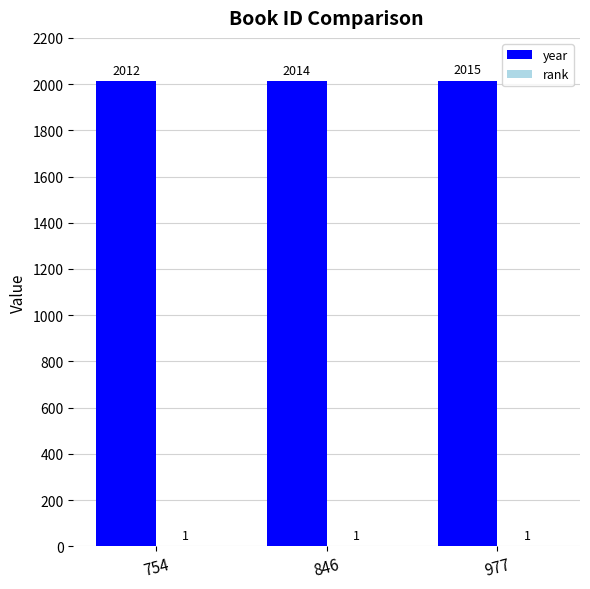

The value of year at 754 is 3269. True or false?

False